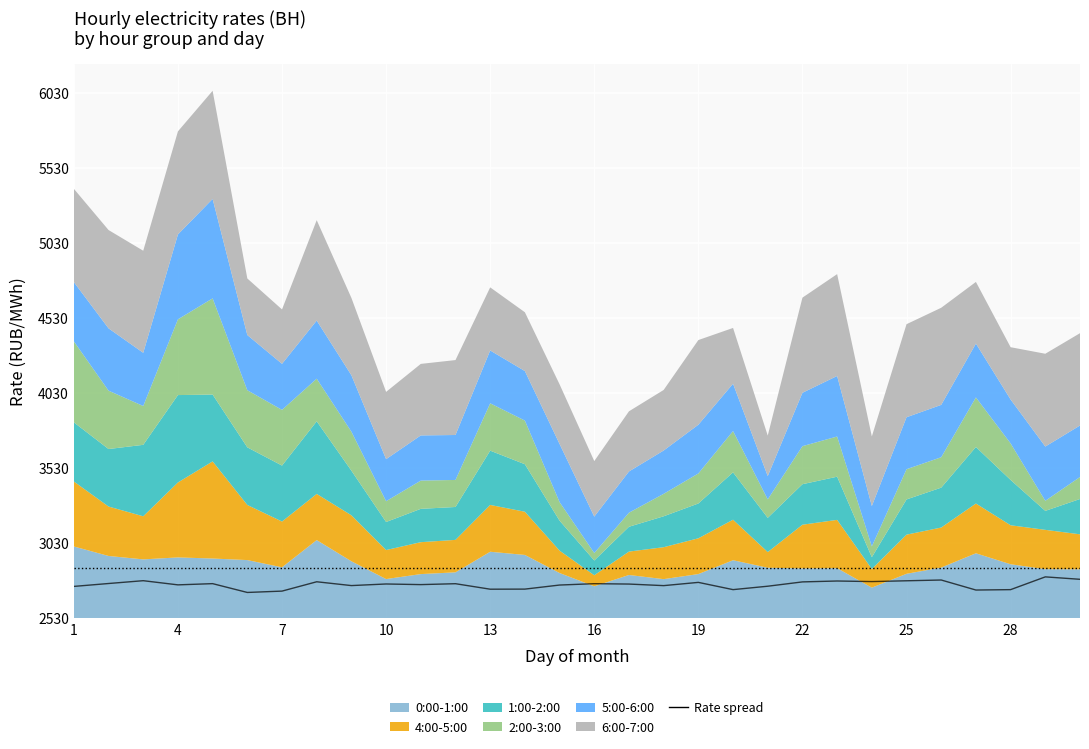

How many interior local peaks (higher than both neighbors) does the data have?

10